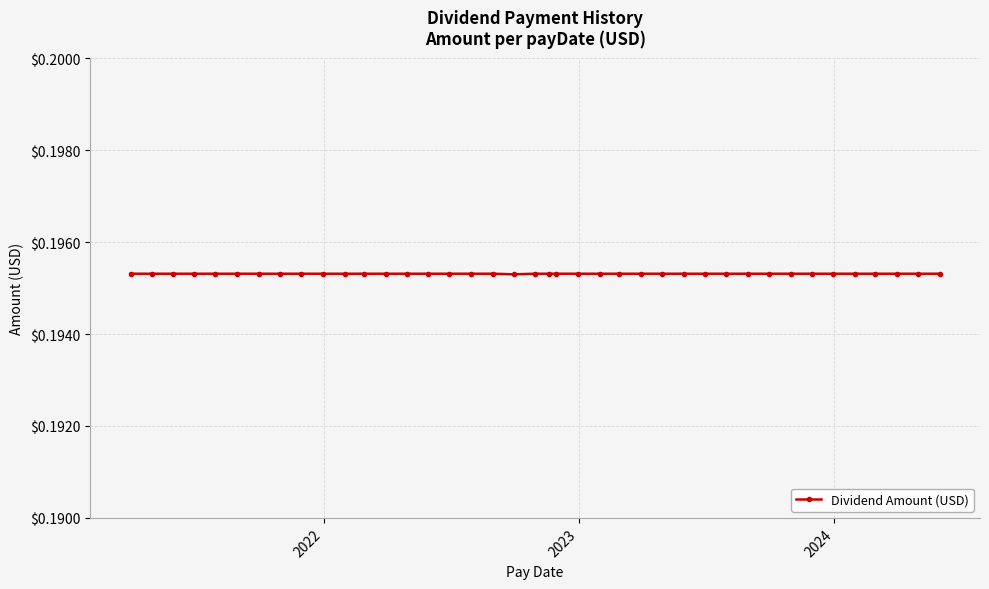

Does the chart display data point markers on the line(s)?

Yes